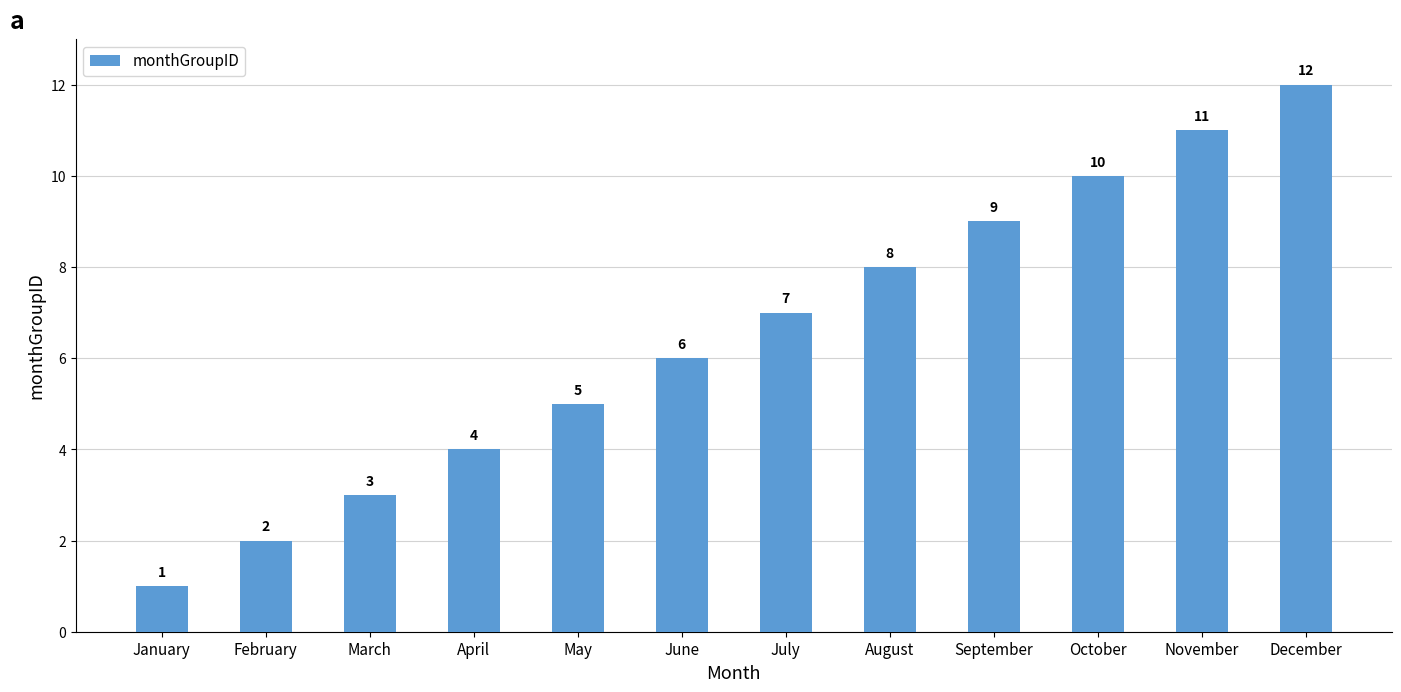

Reading left to right, what are all the values shown in this chart?

1	2	3	4	5	6	7	8	9	10	11	12